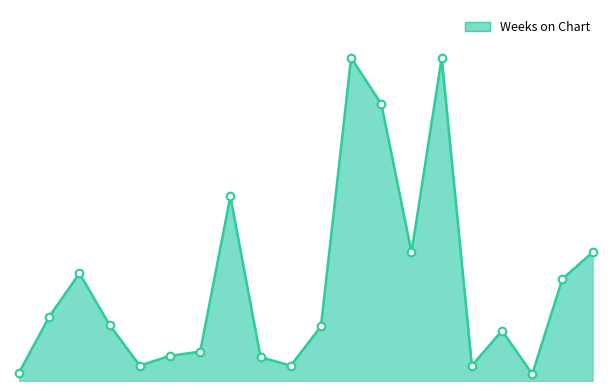

Is this an area chart (filled region under the line)?

Yes